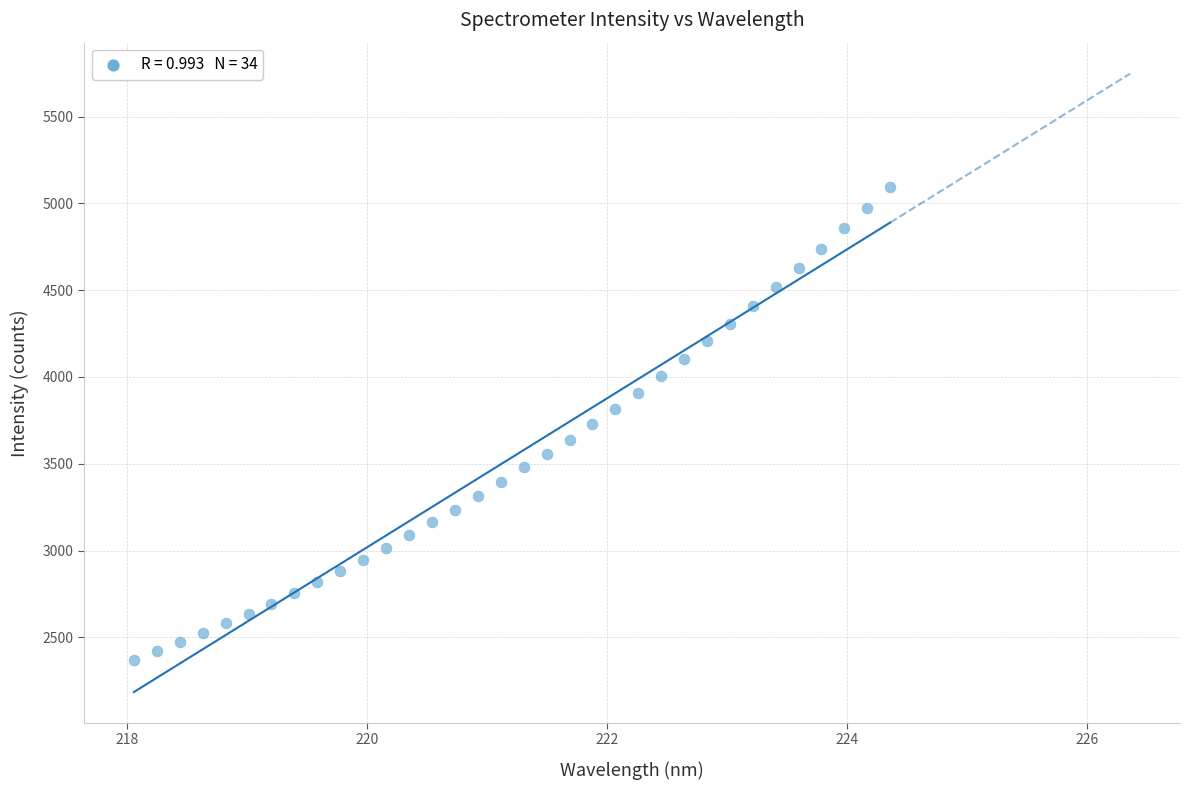

What is the range of X values (max minus min)?

6.3